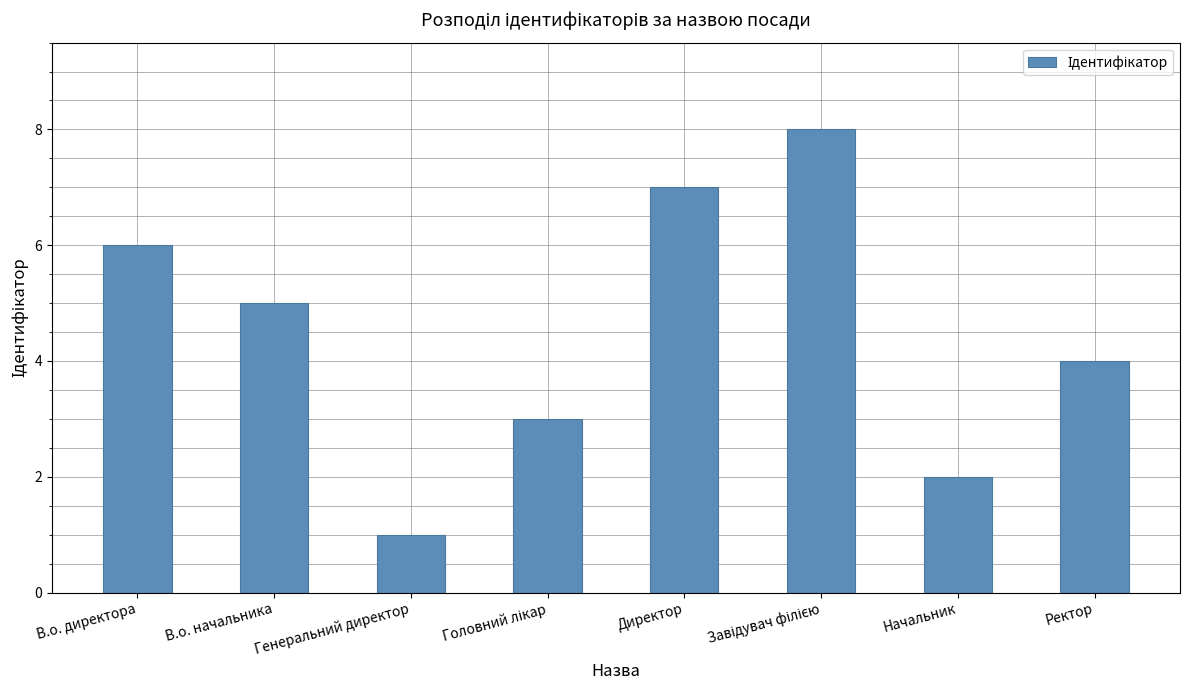

Which has a higher value, Начальник or В.о. начальника?

В.о. начальника